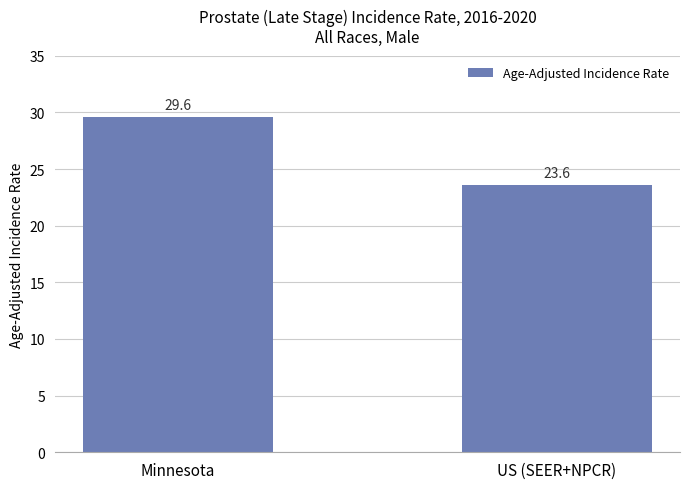

What is the sum of all values?

53.2